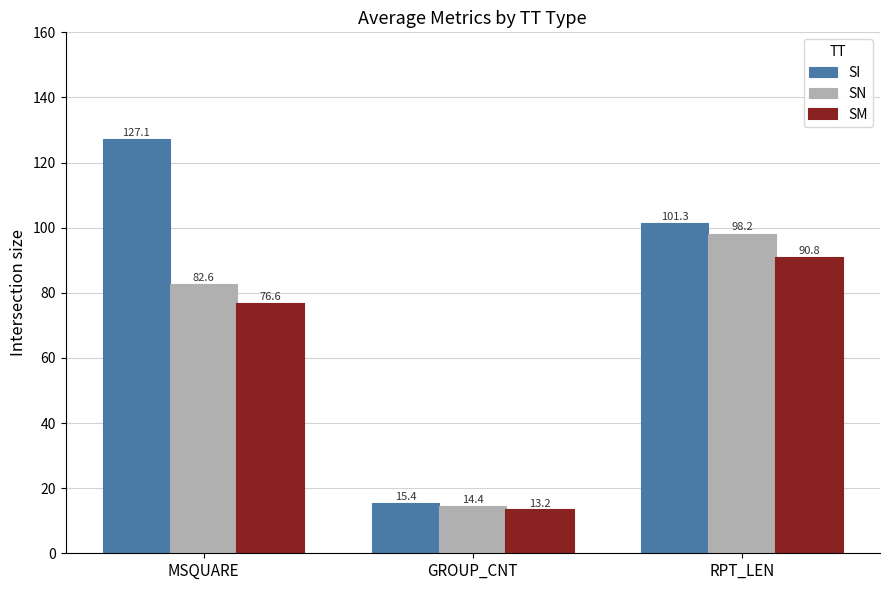

What is the label of the 3rd bar from the right?

MSQUARE